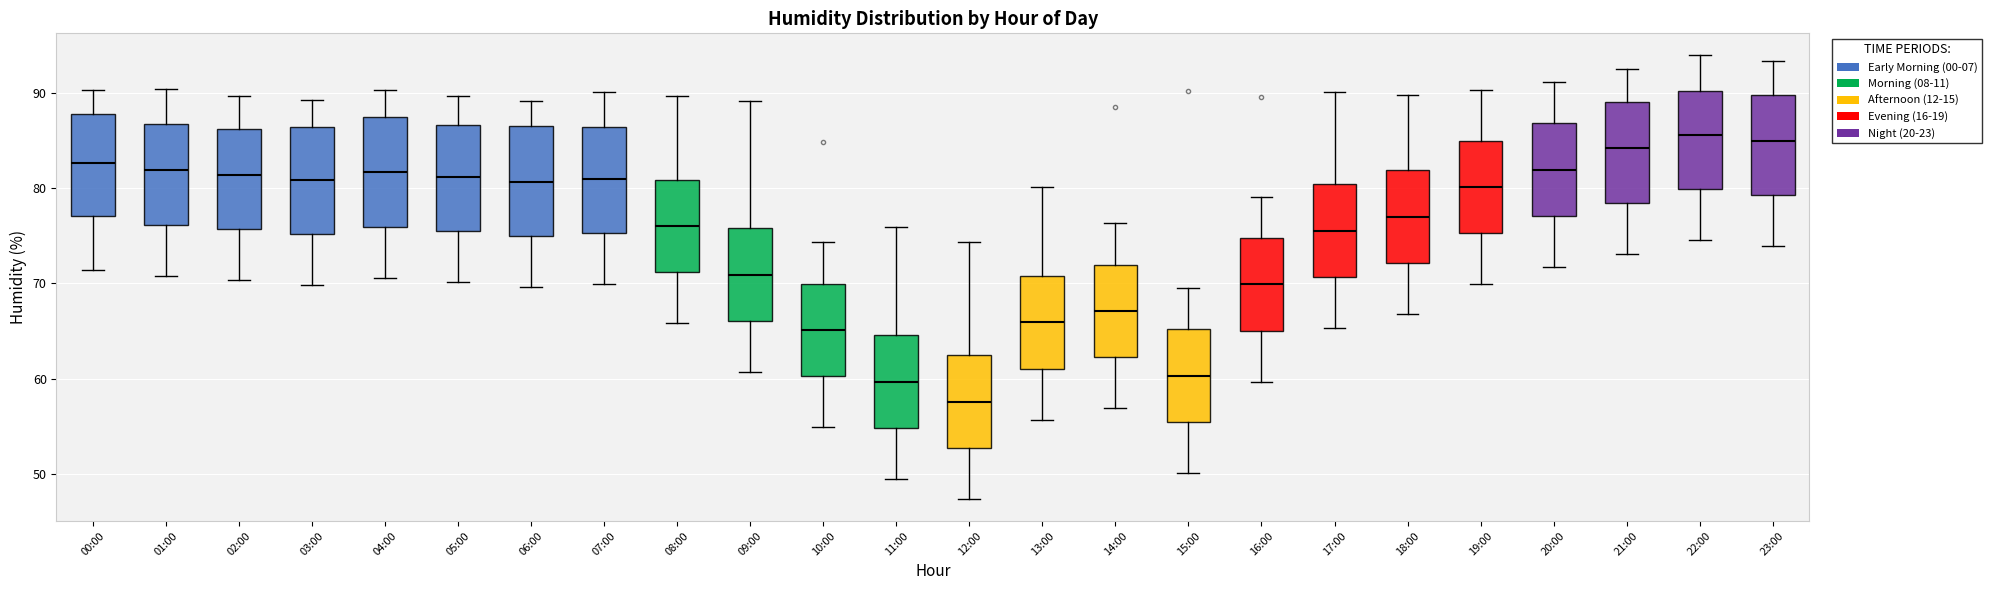

Reading left to right, transcribe this box plot: for each box, give where its median line is, the range the box spans, and where its two whiskers end, as read against the y-axis. The values are not printed on the chart, so give them approximately, as read against the axis.

00:00: median 83, box 77 to 88, whiskers 71 to 90
01:00: median 82, box 76 to 87, whiskers 71 to 90
02:00: median 81, box 76 to 86, whiskers 70 to 90
03:00: median 81, box 75 to 86, whiskers 70 to 89
04:00: median 82, box 76 to 87, whiskers 71 to 90
05:00: median 81, box 75 to 87, whiskers 70 to 90
06:00: median 81, box 75 to 87, whiskers 70 to 89
07:00: median 81, box 75 to 86, whiskers 70 to 90
08:00: median 76, box 71 to 81, whiskers 66 to 90
09:00: median 71, box 66 to 76, whiskers 61 to 89
10:00: median 65, box 60 to 70, whiskers 55 to 74
11:00: median 60, box 55 to 65, whiskers 50 to 76
12:00: median 58, box 53 to 62, whiskers 47 to 74
13:00: median 66, box 61 to 71, whiskers 56 to 80
14:00: median 67, box 62 to 72, whiskers 57 to 76
15:00: median 60, box 55 to 65, whiskers 50 to 70
16:00: median 70, box 65 to 75, whiskers 60 to 79
17:00: median 76, box 71 to 80, whiskers 65 to 90
18:00: median 77, box 72 to 82, whiskers 67 to 90
19:00: median 80, box 75 to 85, whiskers 70 to 90
20:00: median 82, box 77 to 87, whiskers 72 to 91
21:00: median 84, box 78 to 89, whiskers 73 to 93
22:00: median 86, box 80 to 90, whiskers 75 to 94
23:00: median 85, box 79 to 90, whiskers 74 to 93